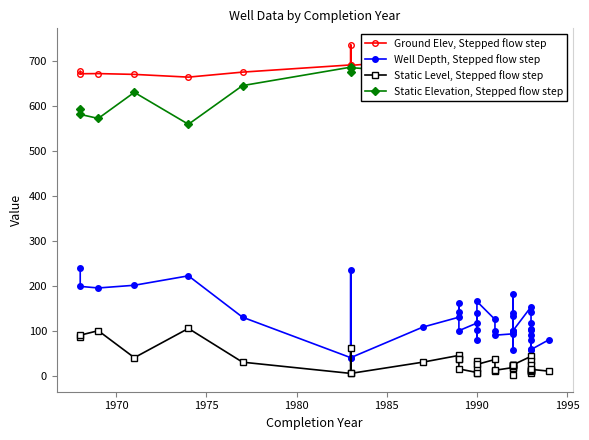

Which series has the widest spread of values?

Well Depth, Stepped flow step